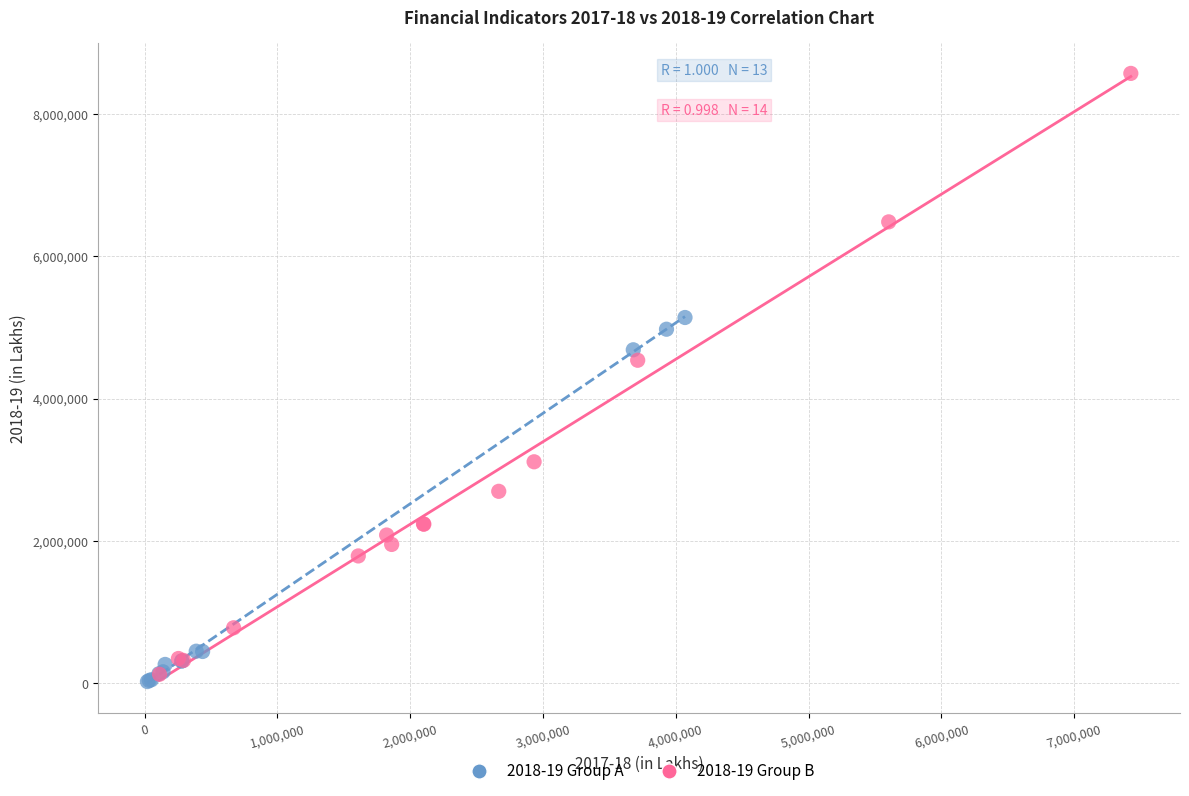

What are all the series names shown in the legend?

2018-19 Group A, 2018-19 Group B